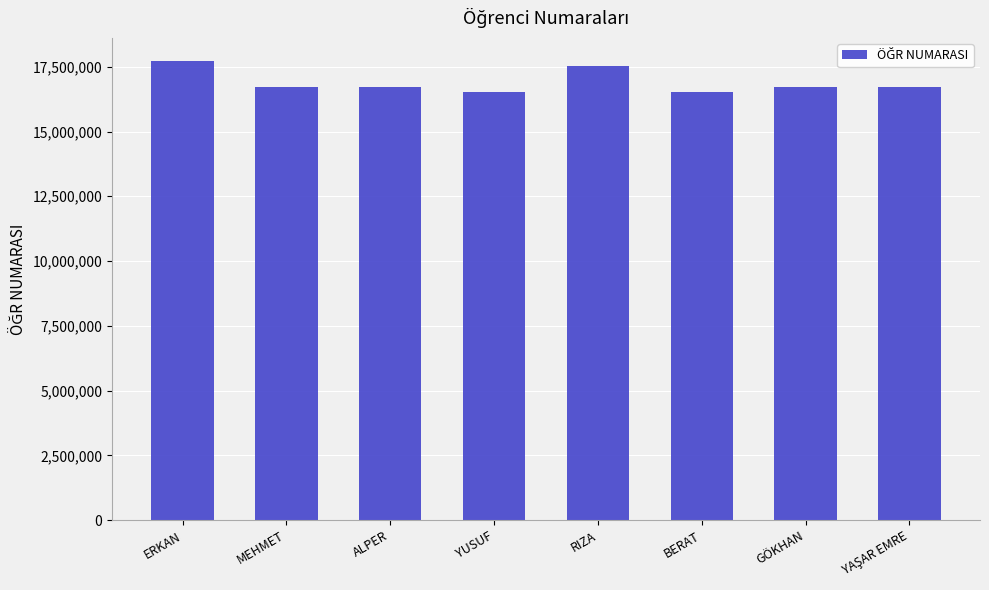

What is the average value?

16901257